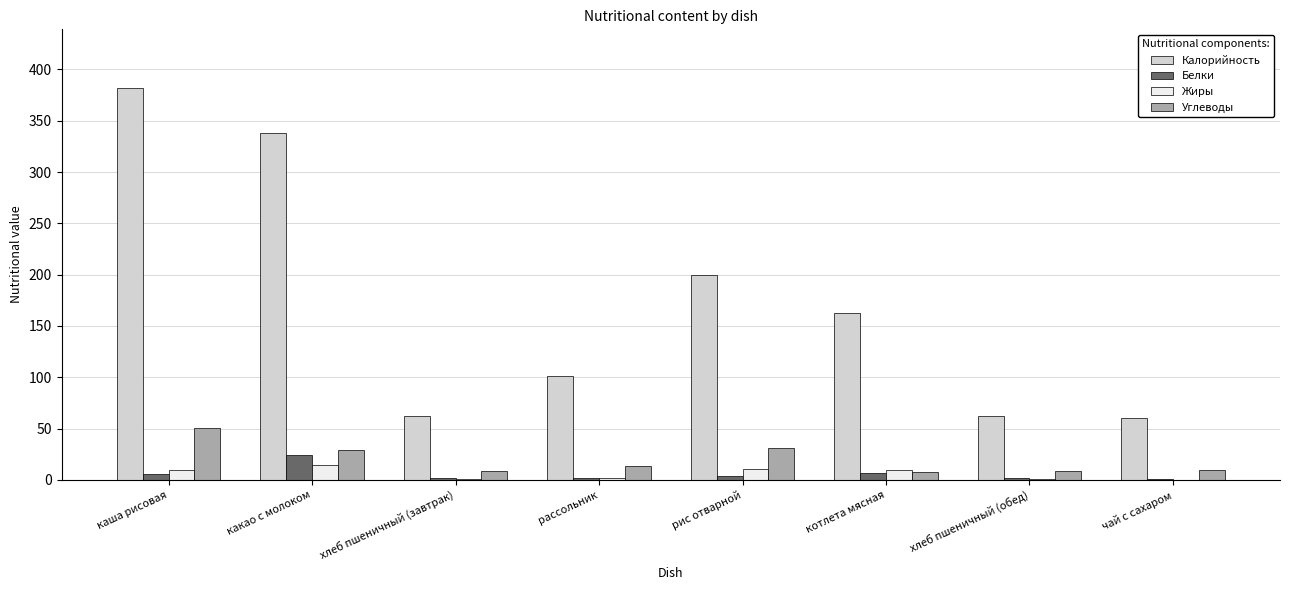

What are all the series names shown in the legend?

Калорийность, Белки, Жиры, Углеводы